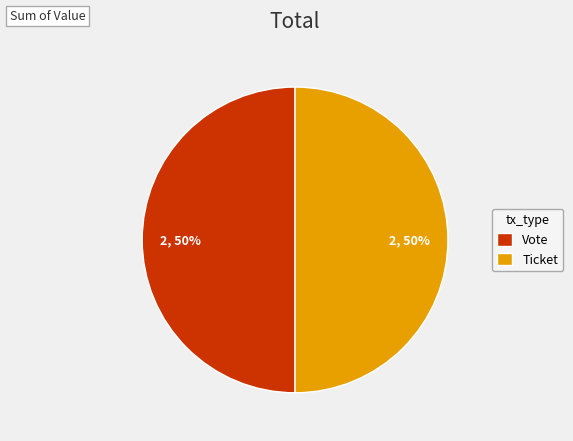

To the nearest percent, what is the average slice percentage?

50%